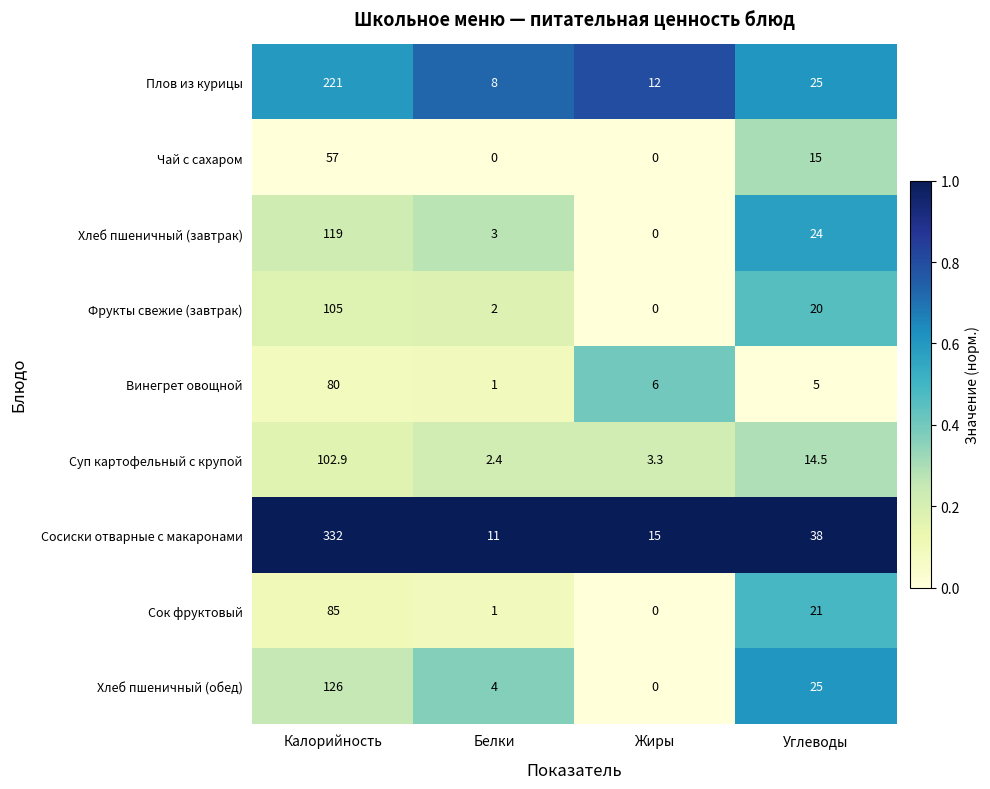

Where does the Хлеб пшеничный (обед) series first go above 25?

Калорийность